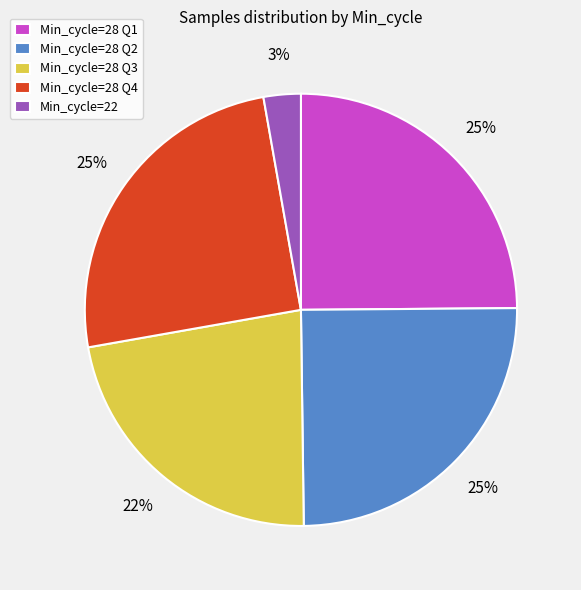

To the nearest percent, what is the average slice percentage?

20%